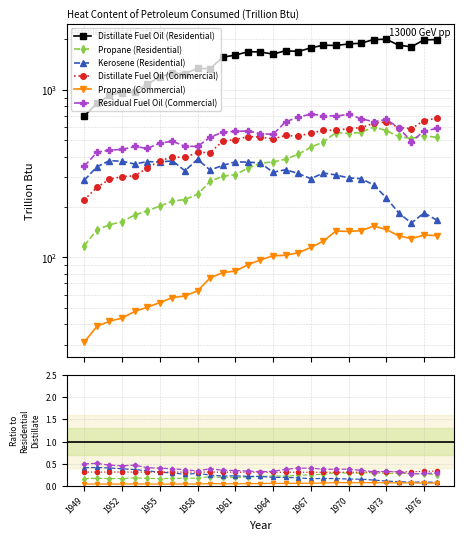

How many series are shown in this chart?

6